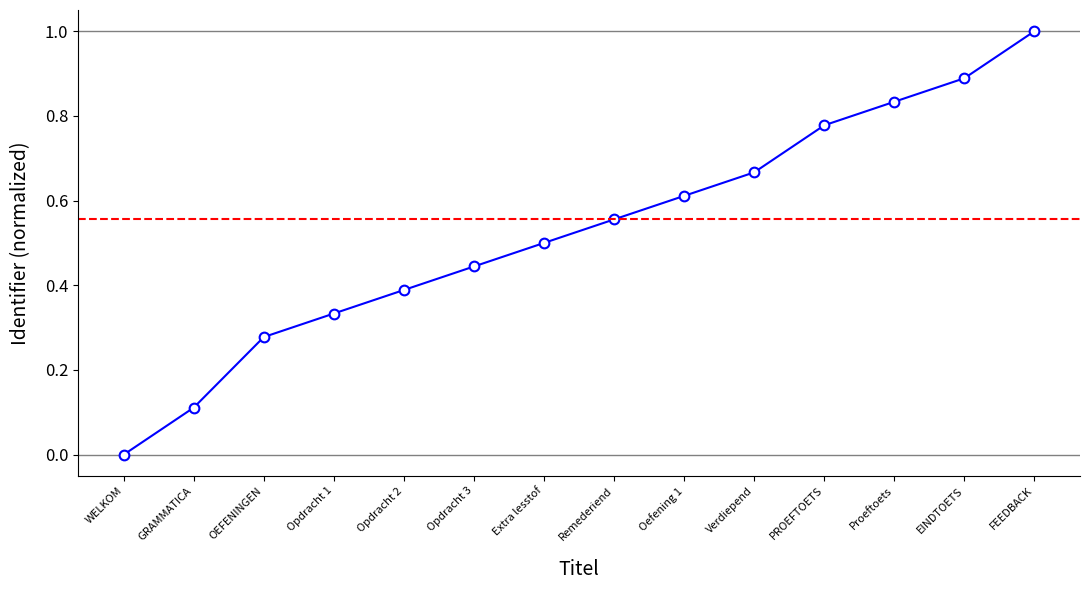

At which label is the value closest to 0?

WELKOM